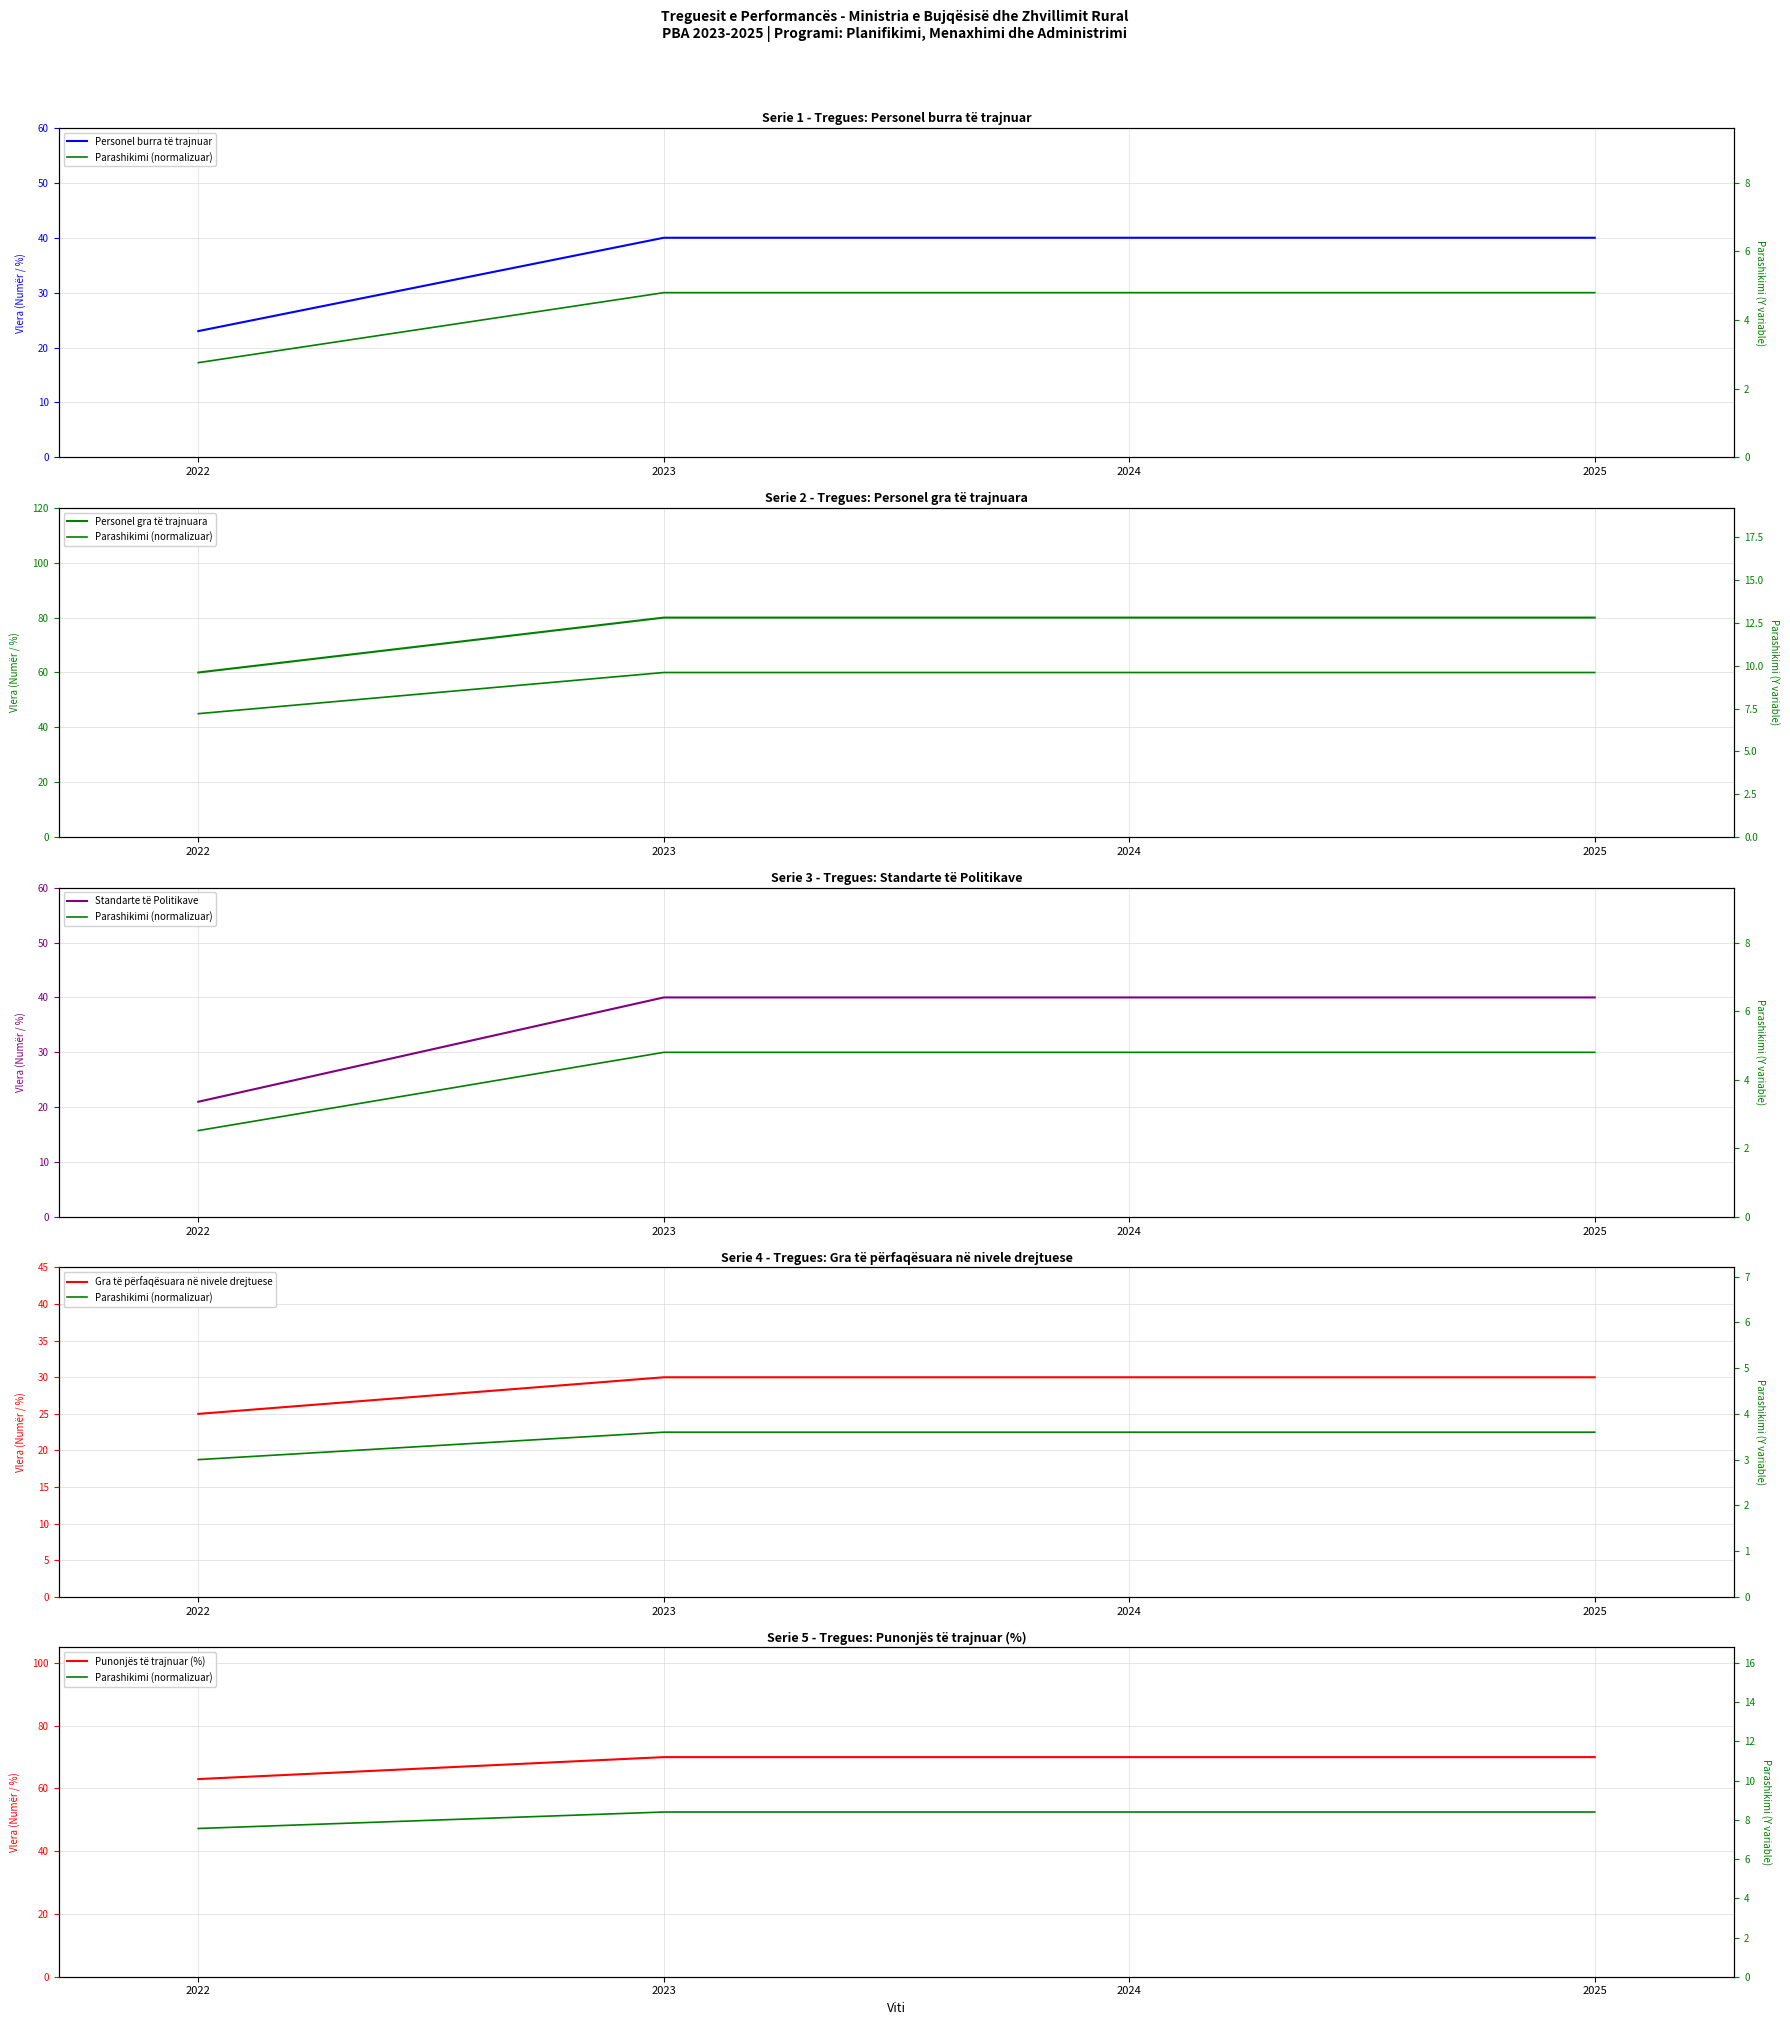

At which category does the chart reach its peak across all series?

2023